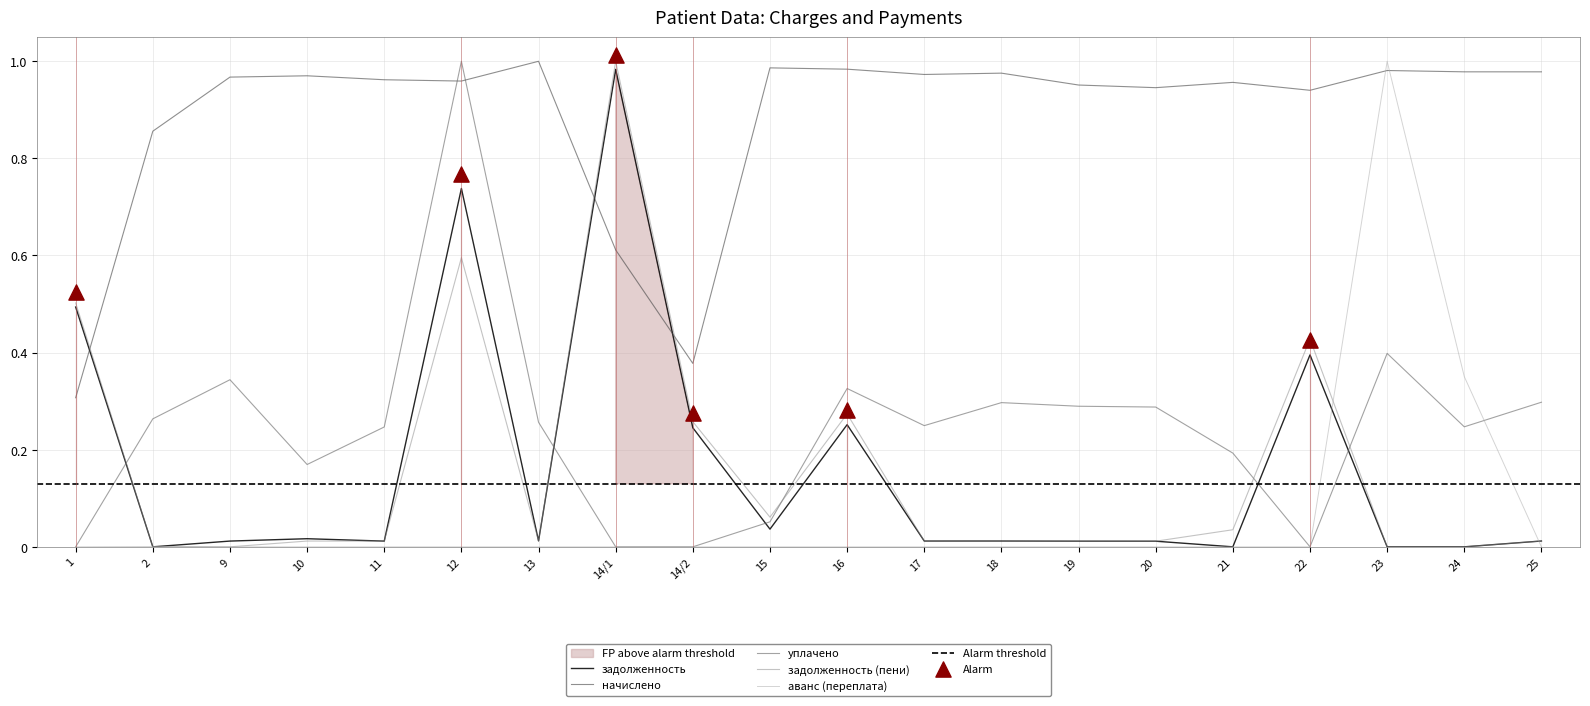

Which series reaches the maximum Y coordinate?

начислено